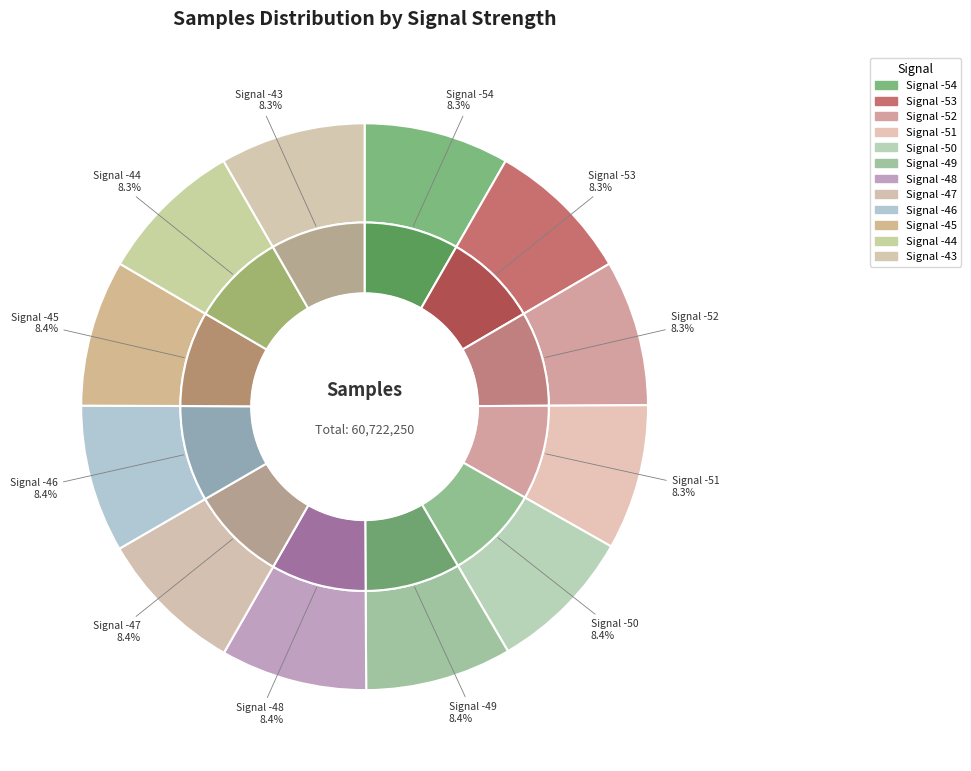

Which category has the biggest portion of the pie?

-46